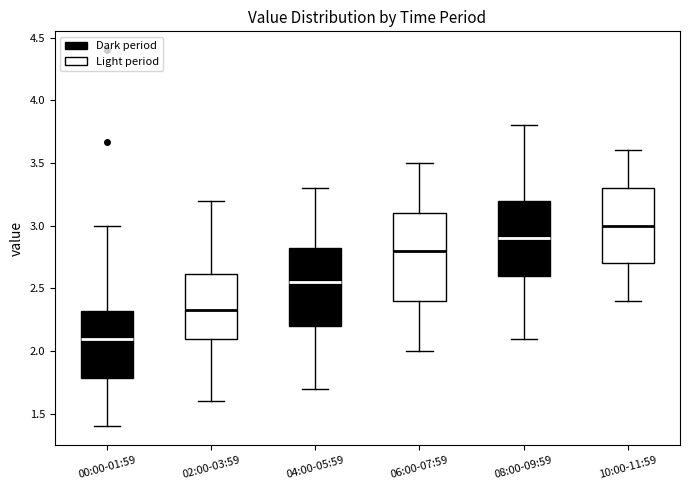

Where is the lower edge of the box for 04:00-05:59 on the y-axis? The values are not printed on the chart, so give them approximately, as read against the axis.

2.20